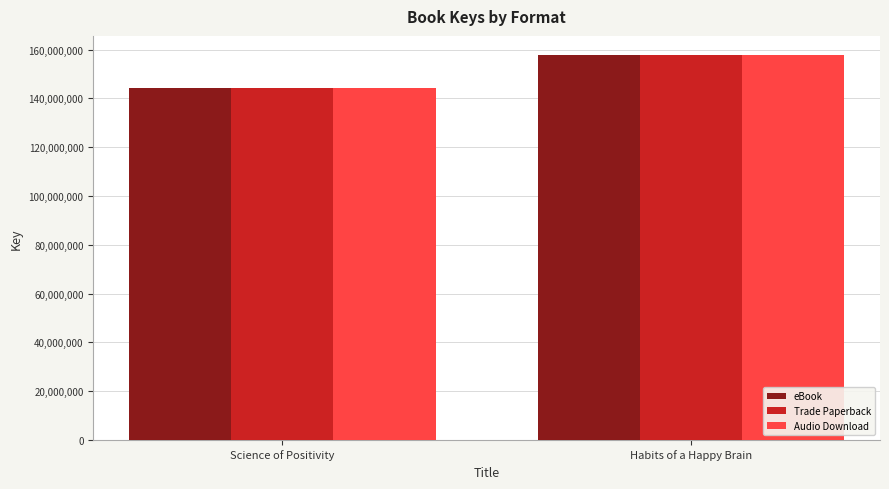

Rank the categories by Trade Paperback value from lowest to highest.

Science of Positivity, Habits of a Happy Brain